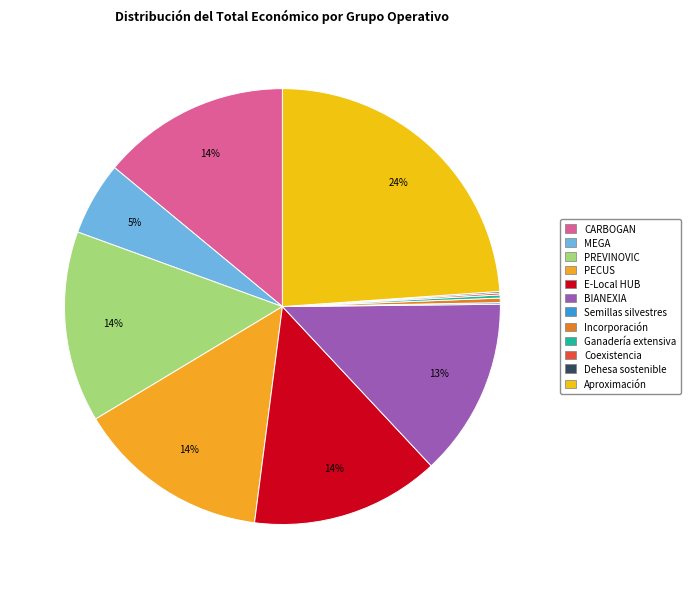

Do Aproximación and Coexistencia together represent more than half of the pie?

No